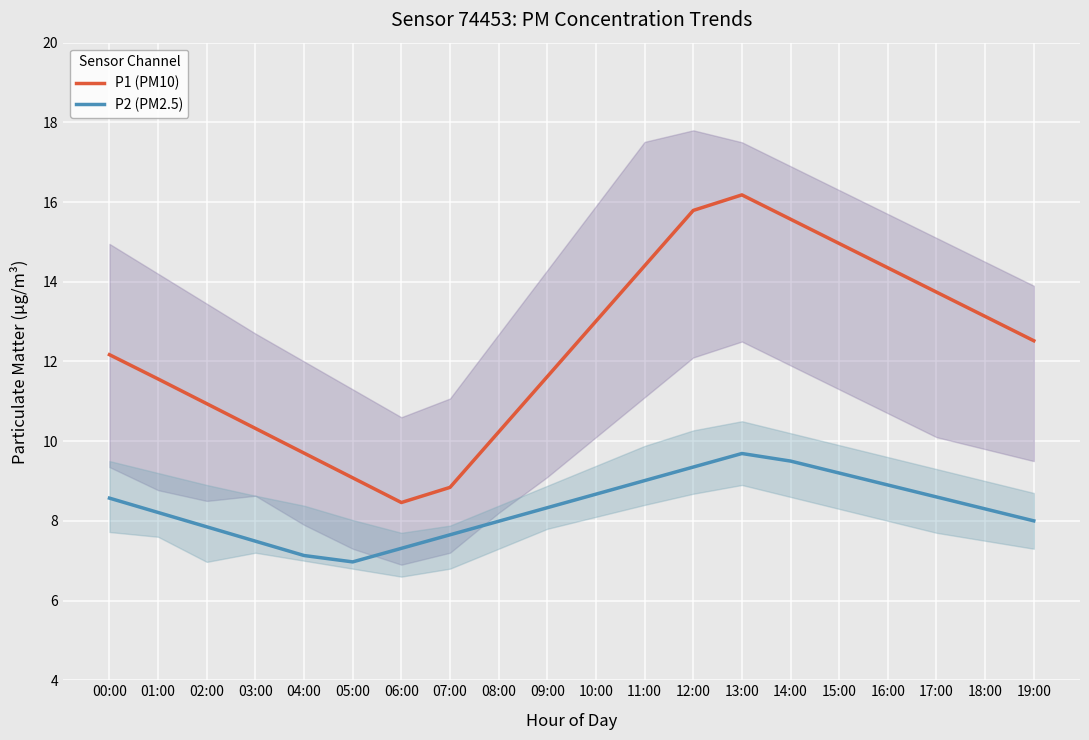

True or false: P2 (PM2.5) and P1 (PM10) intersect in this chart.

False